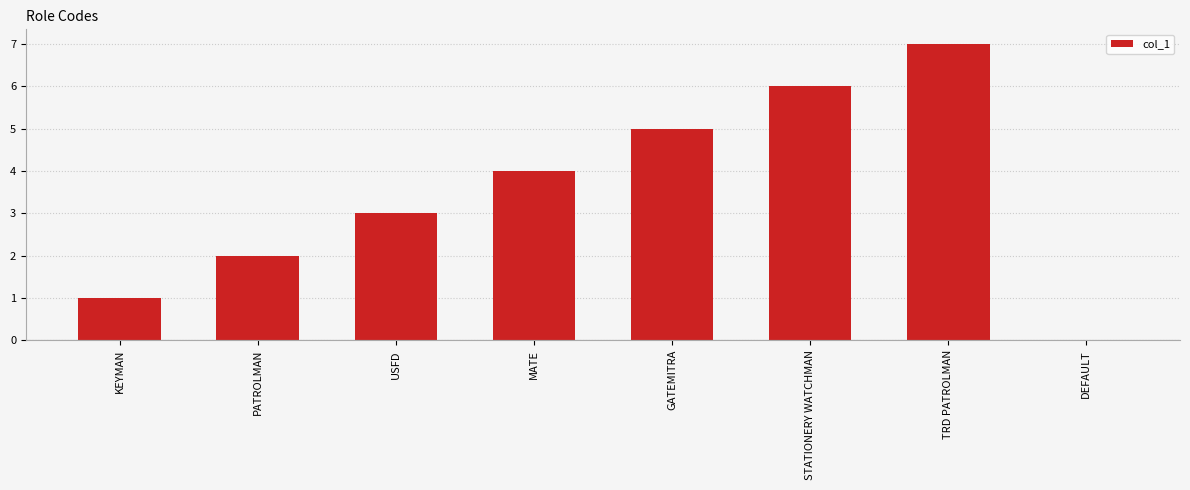

What is the average value?

4